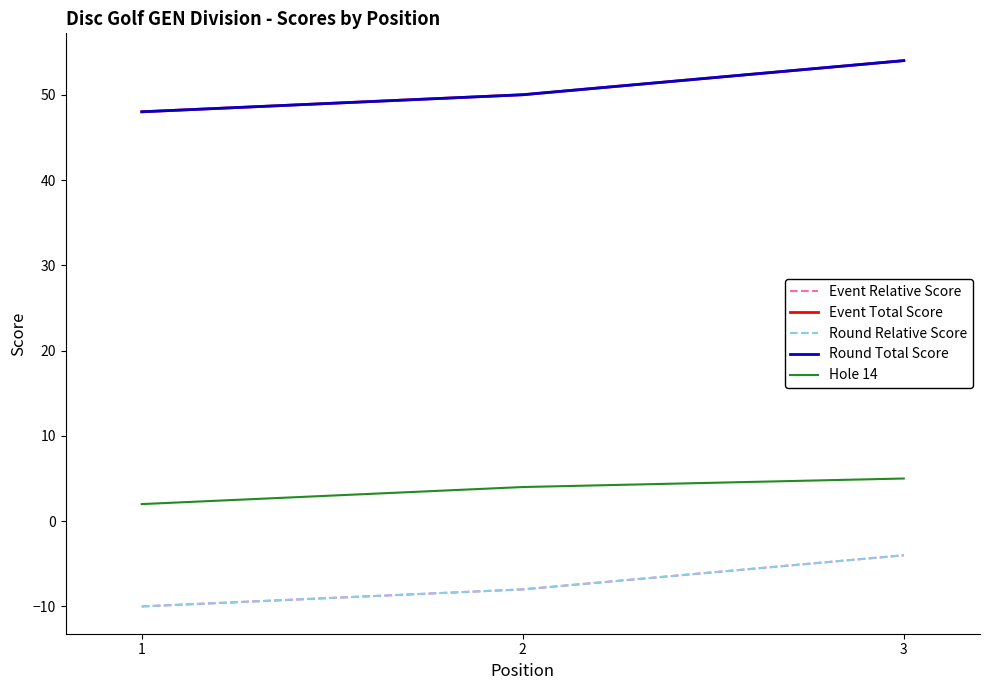

Does the chart have visible grid lines?

No